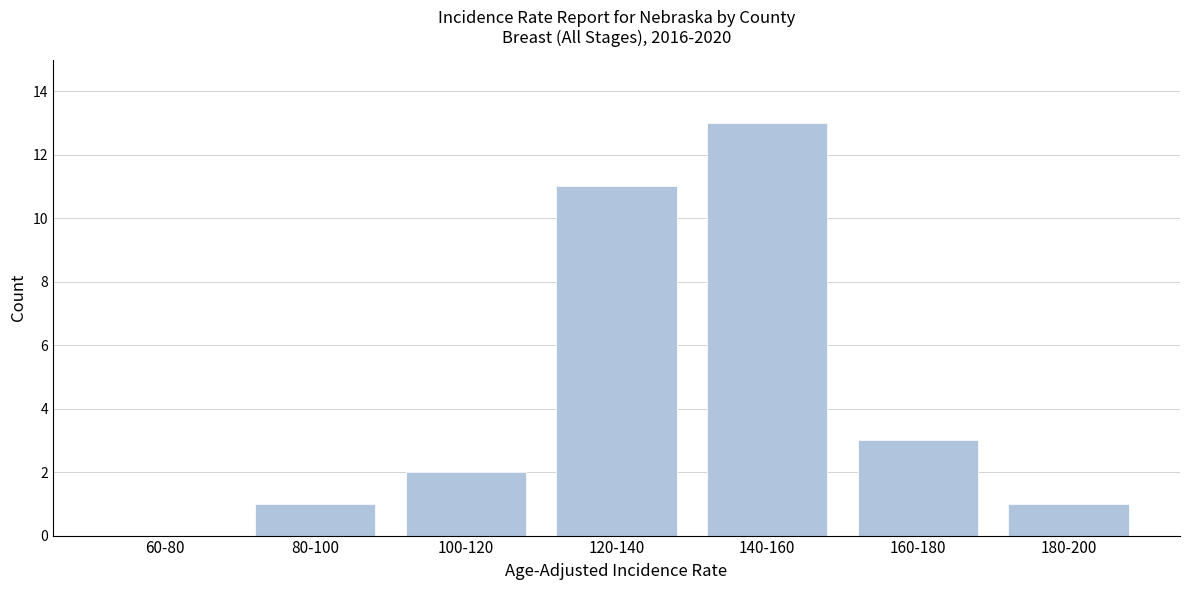

Reading left to right, list all the values displayed in this chart.

60-80=0	80-100=1	100-120=2	120-140=11	140-160=13	160-180=3	180-200=1